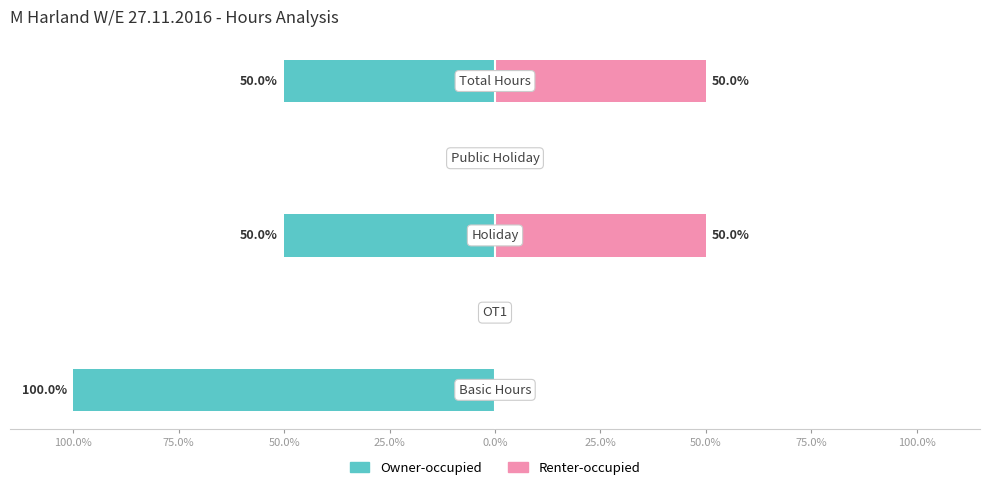

The Renter-occupied series shows 30 at 100.0%. True or false?

False